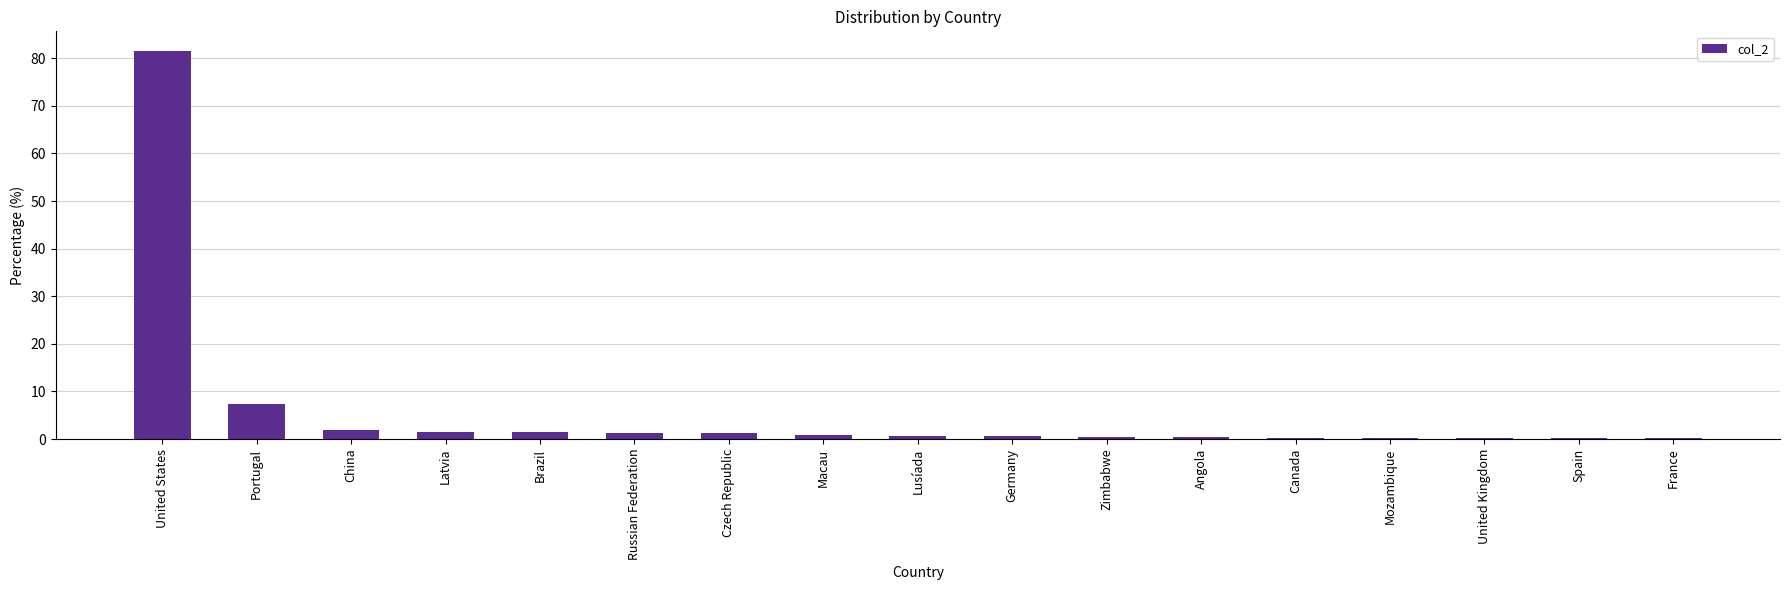

Is it true that the value at China is 1.8?

True